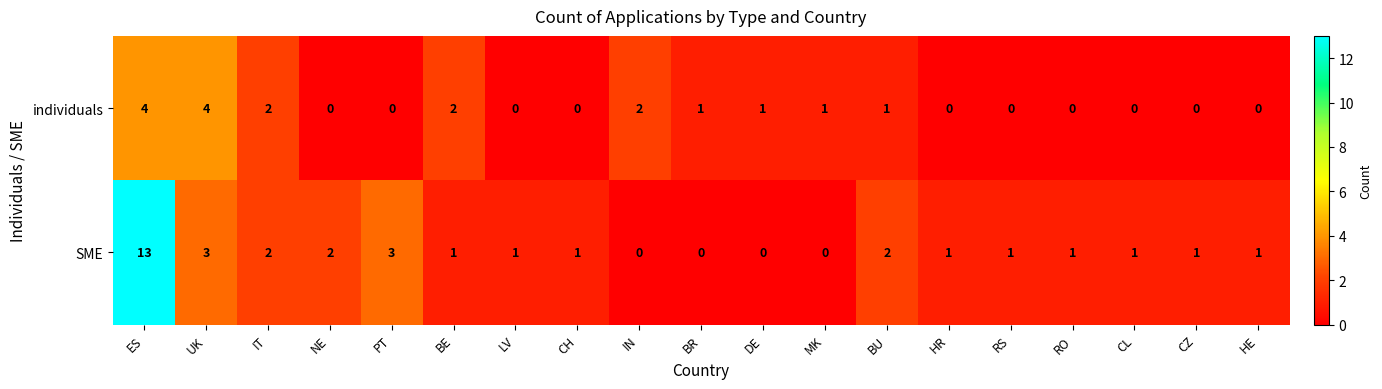

Which series changed the most between PT and CH?

SME